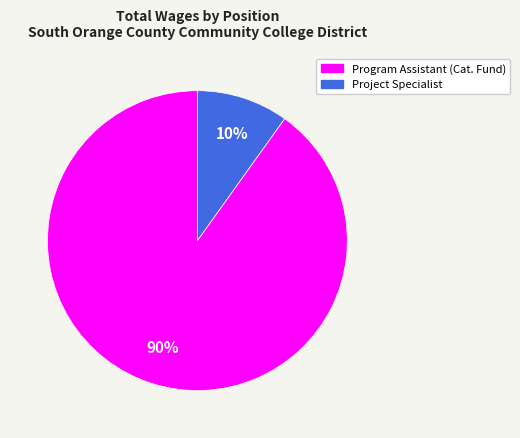

To the nearest percent, what is the combined percentage of Project Specialist and Program Assistant (Cat. Fund)?

100%